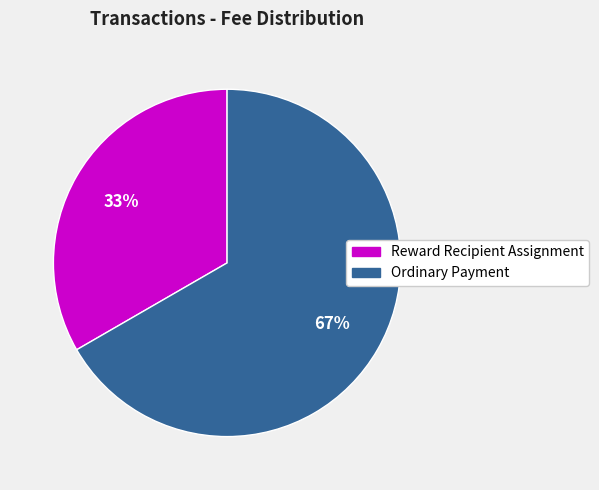

How many segments does this pie chart have?

2